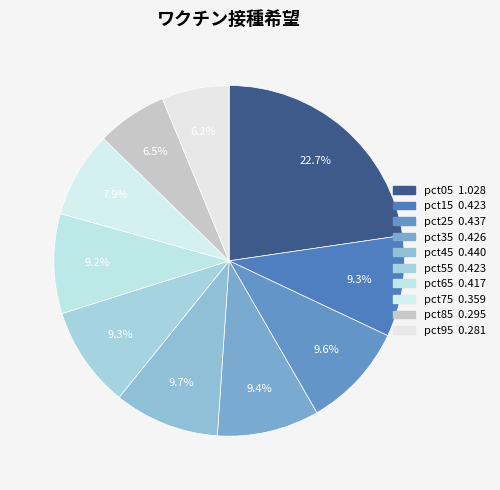

How many slices are in this pie chart?

10